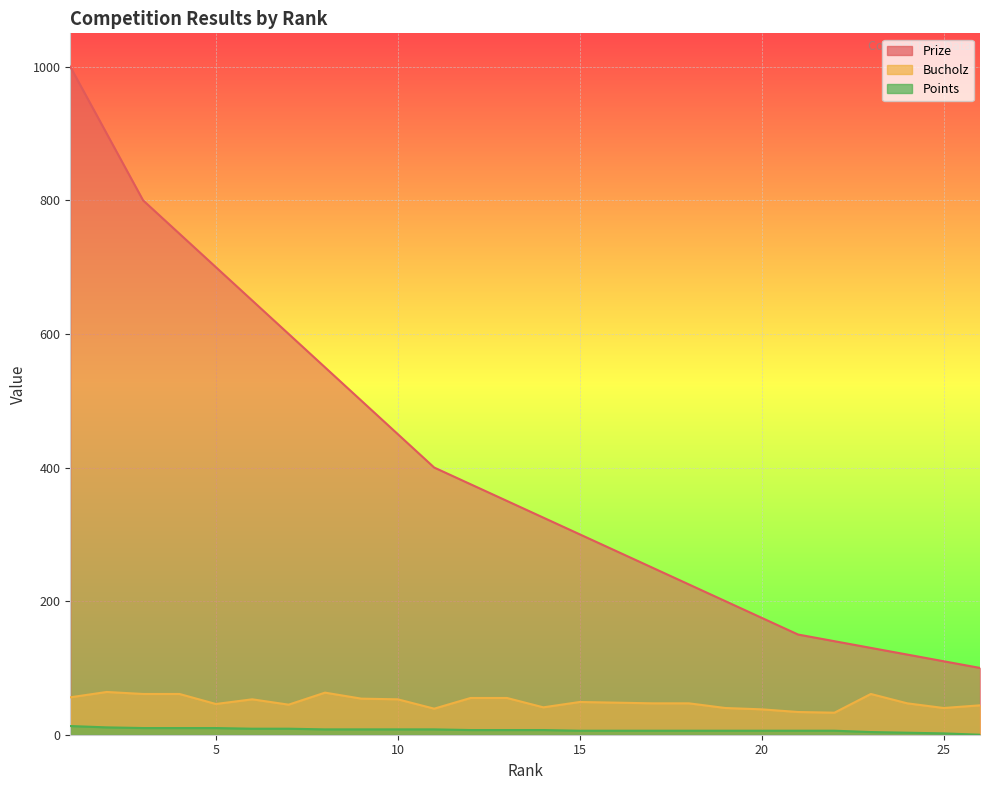

True or false: Prize has more than 1 interior local peaks.

False